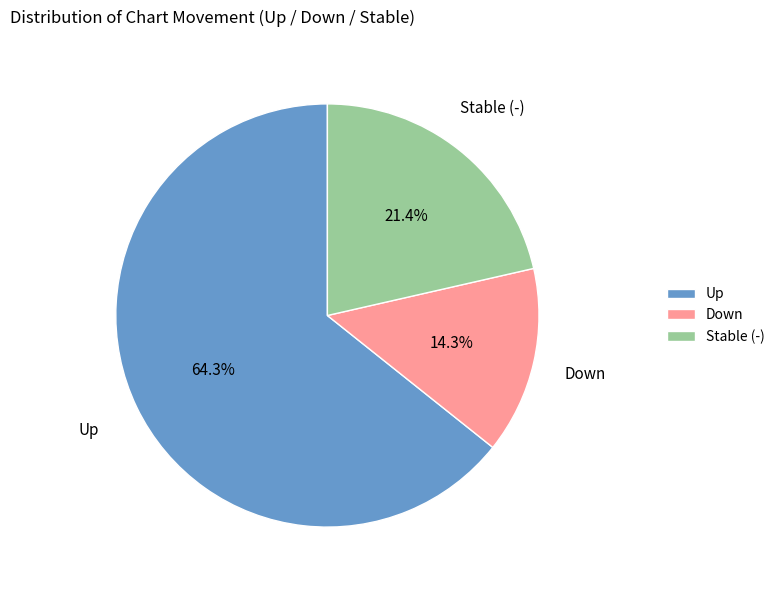

Rank the categories by value from lowest to highest.

Down, Stable (-), Up